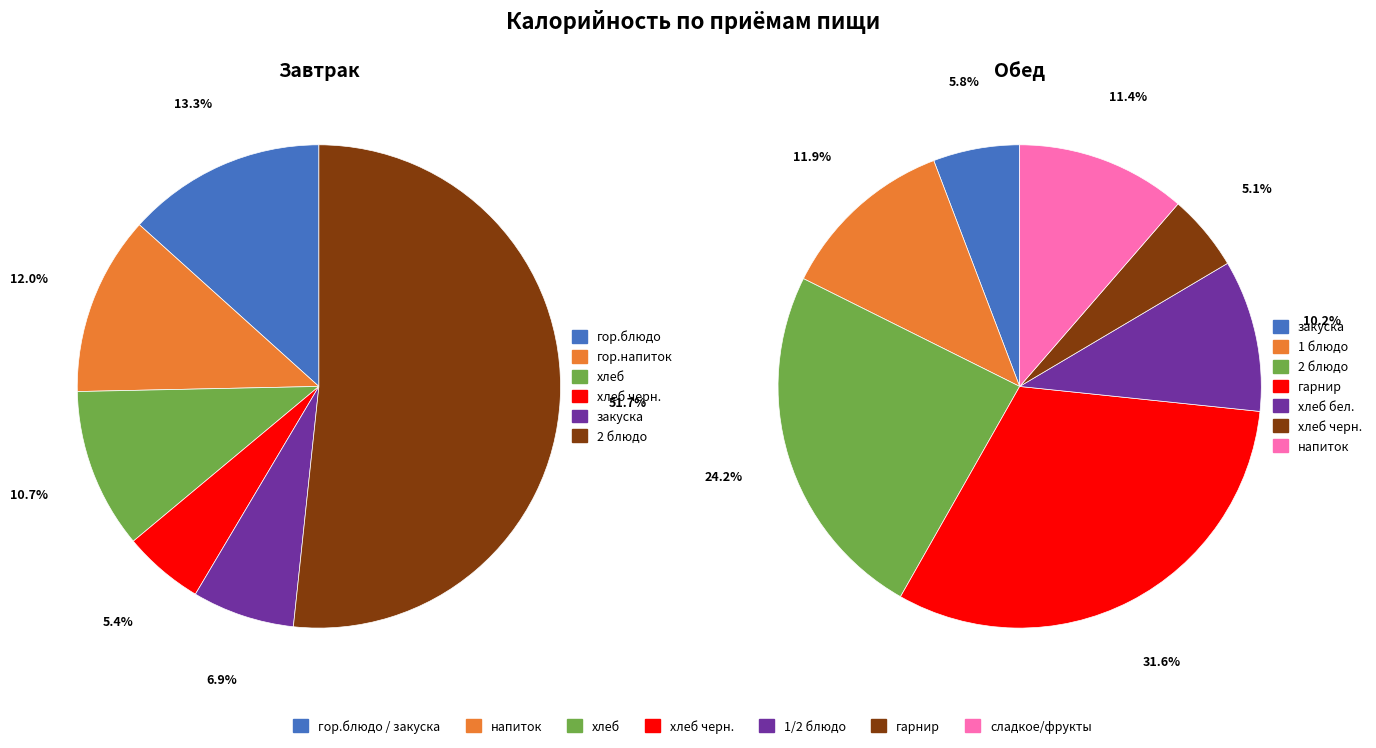

Is there any slice that represents more than half of the pie?

Yes